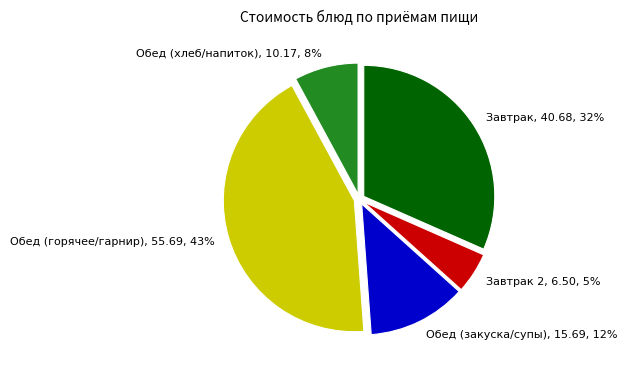

Does any single category account for the majority?

No